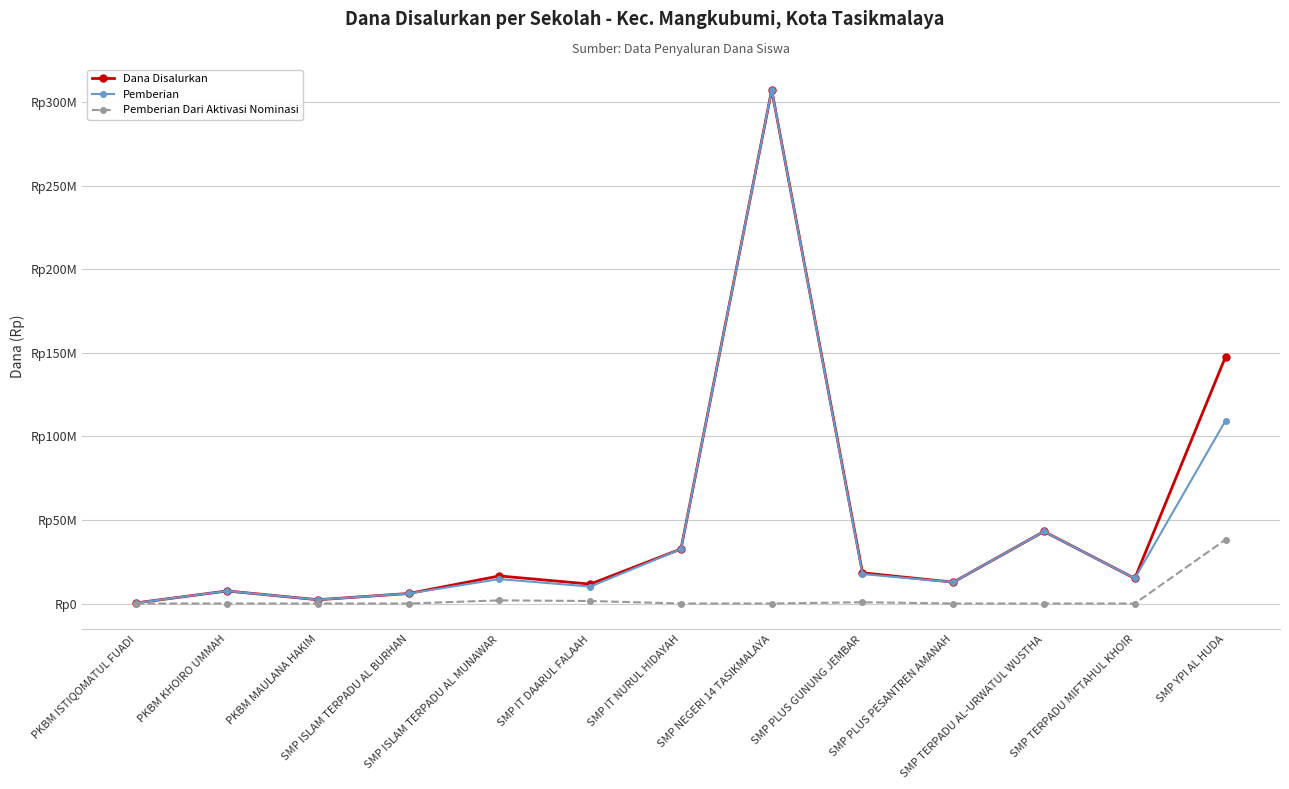

List the labels in order of Pemberian Dari Aktivasi Nominasi value, largest first.

SMP YPI AL HUDA, SMP ISLAM TERPADU AL MUNAWAR, SMP IT DAARUL FALAAH, SMP PLUS GUNUNG JEMBAR, PKBM ISTIQOMATUL FUADI, PKBM KHOIRO UMMAH, PKBM MAULANA HAKIM, SMP ISLAM TERPADU AL BURHAN, SMP IT NURUL HIDAYAH, SMP NEGERI 14 TASIKMALAYA, SMP PLUS PESANTREN AMANAH, SMP TERPADU AL-URWATUL WUSTHA, SMP TERPADU MIFTAHUL KHOIR